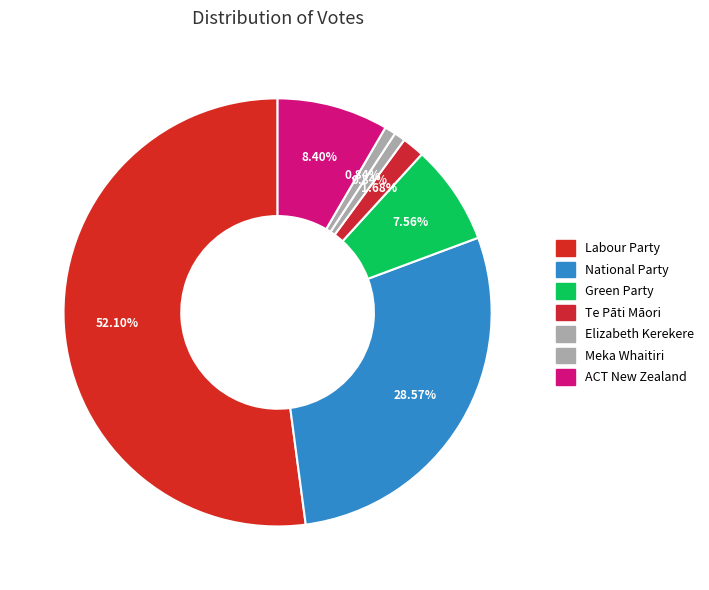

To the nearest percent, what portion does National Party represent?

29%